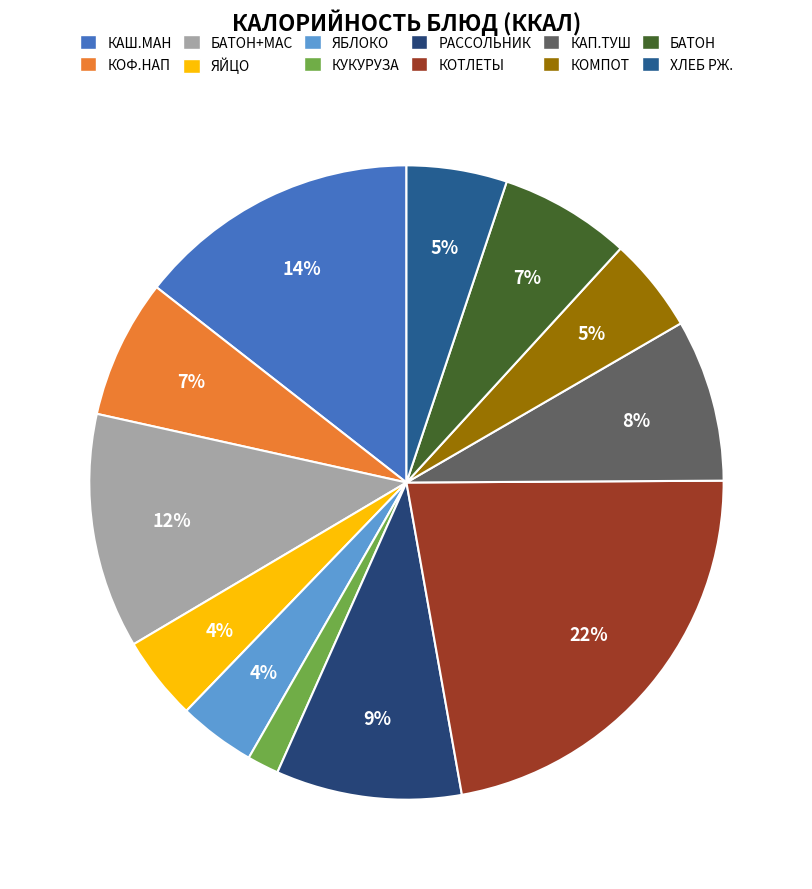

How many slices are in this pie chart?

12